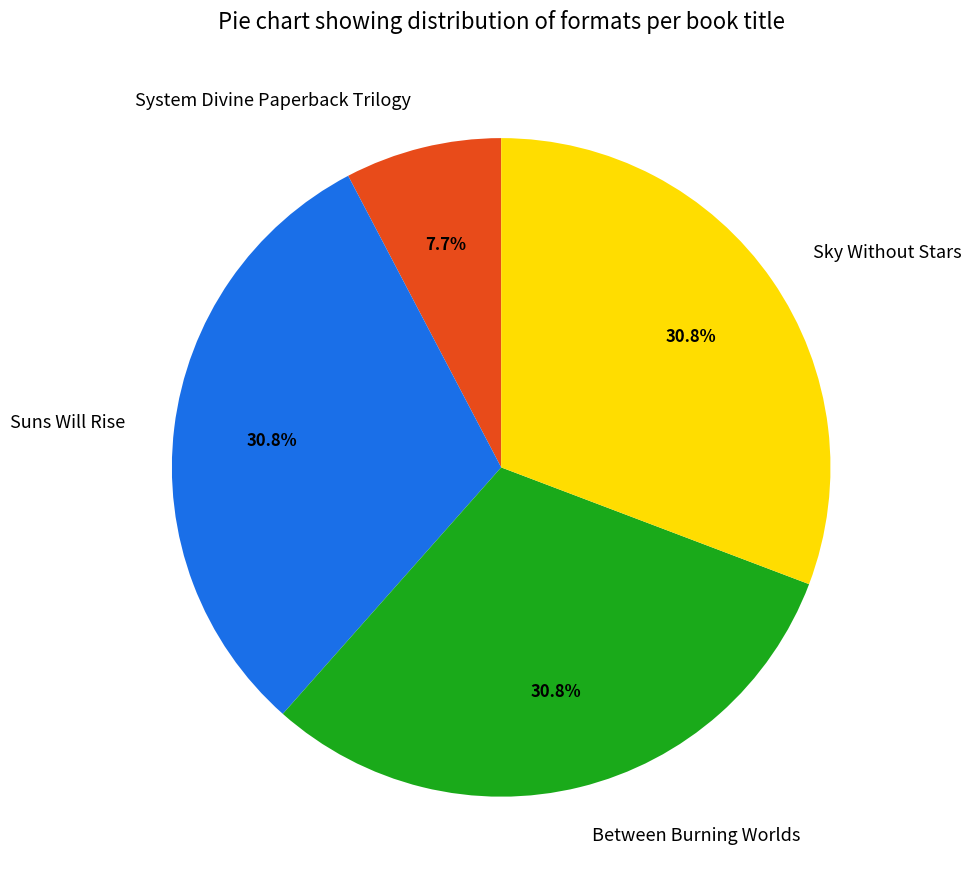

Between Sky Without Stars and System Divine Paperback Trilogy, which is larger?

Sky Without Stars